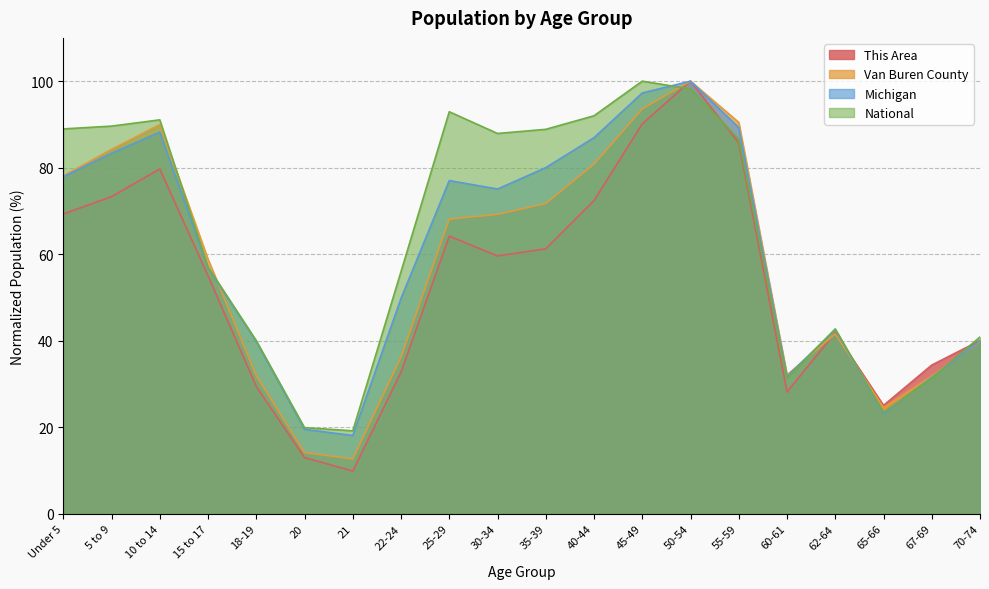

Rank the categories by Michigan value from lowest to highest.

21, 20, 65-66, 67-69, 60-61, 18-19, 70-74, 62-64, 22-24, 15 to 17, 30-34, 25-29, Under 5, 35-39, 5 to 9, 40-44, 10 to 14, 55-59, 45-49, 50-54